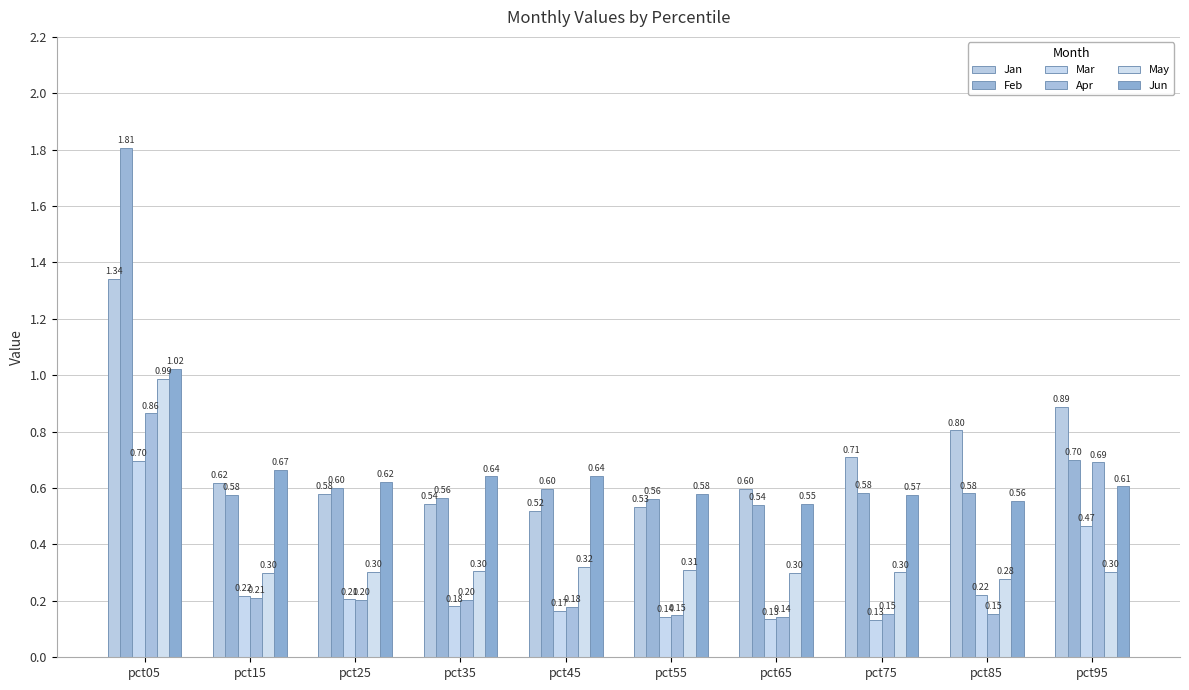

What value does the Mar series have at pct25?

0.2